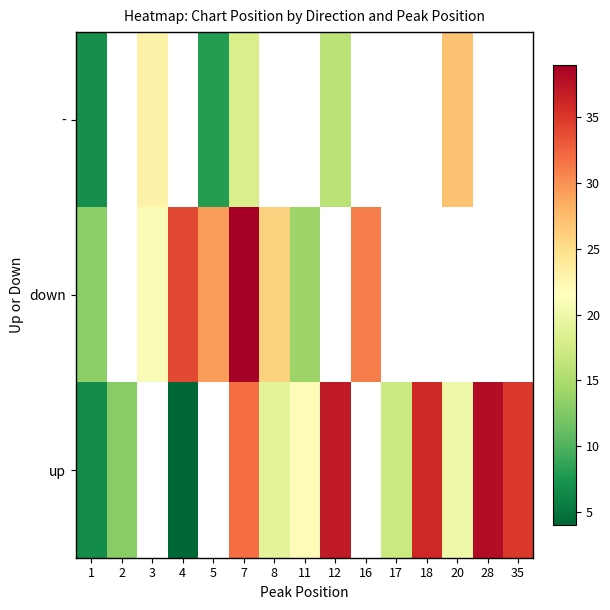

What is the greatest value displayed?

39.0